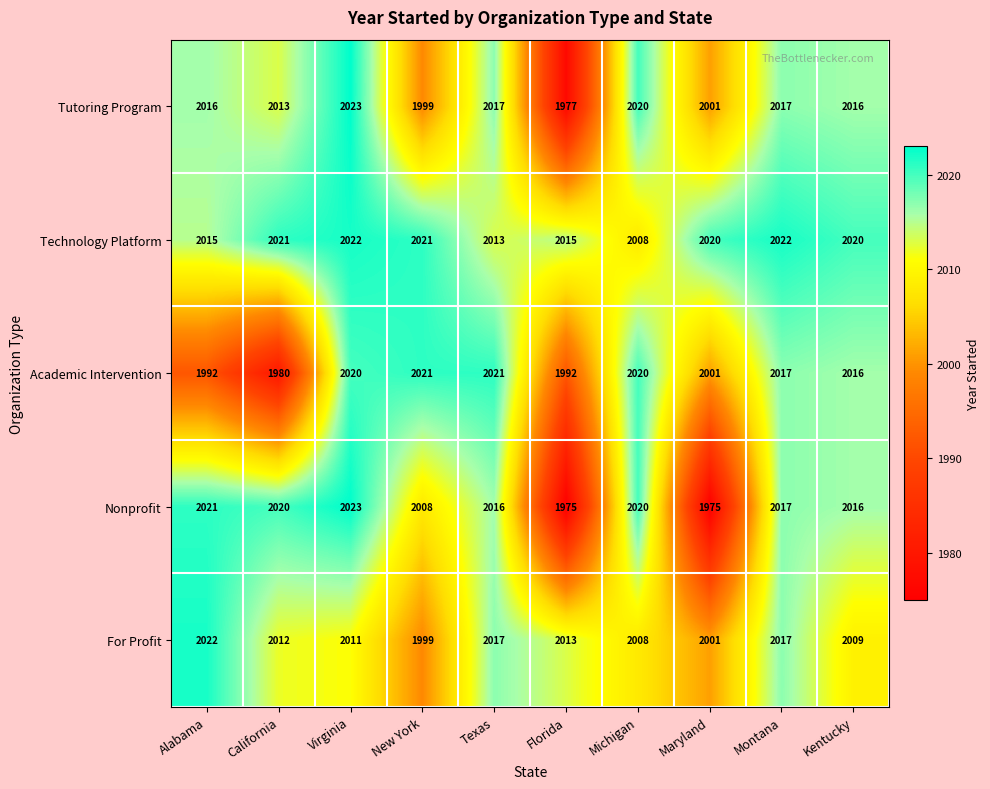

Rank the series at Alabama from lowest to highest value.

Academic Intervention, Technology Platform, Tutoring Program, Nonprofit, For Profit